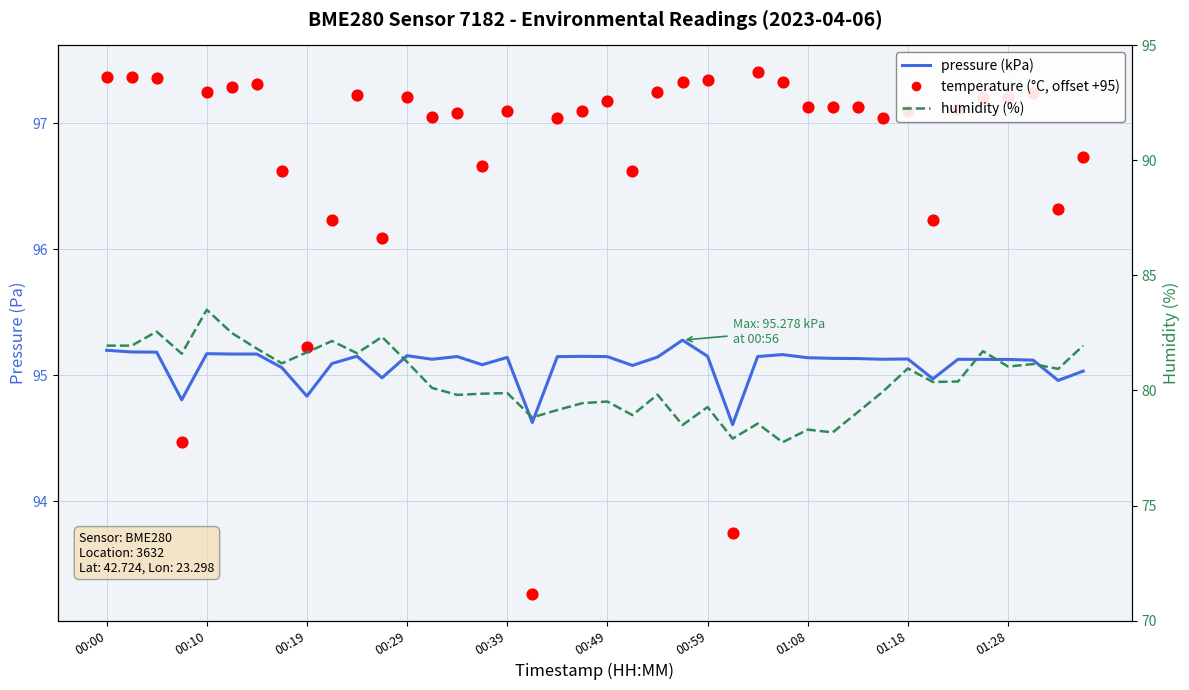

At how many categories does at least one series exceed 81?

40